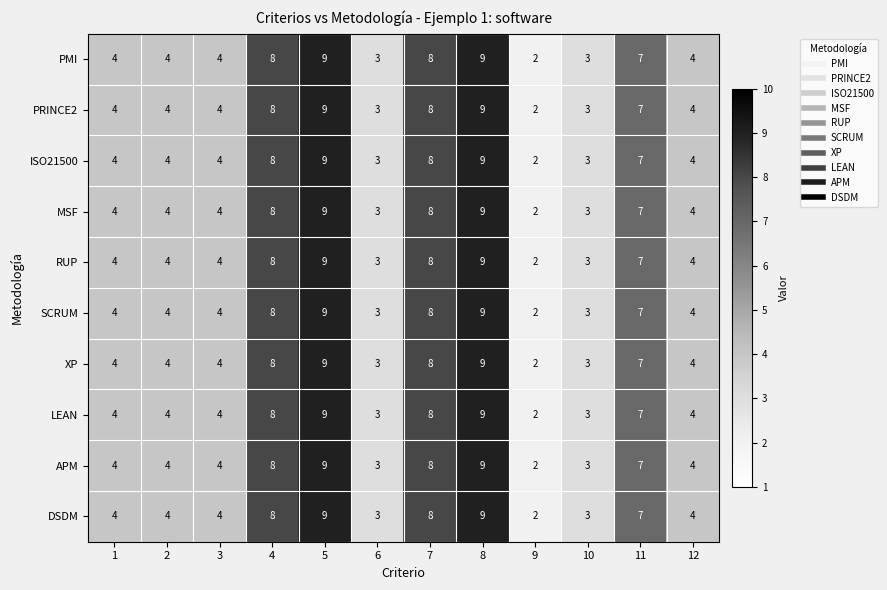

Which category has the lowest value in the SCRUM series?

9